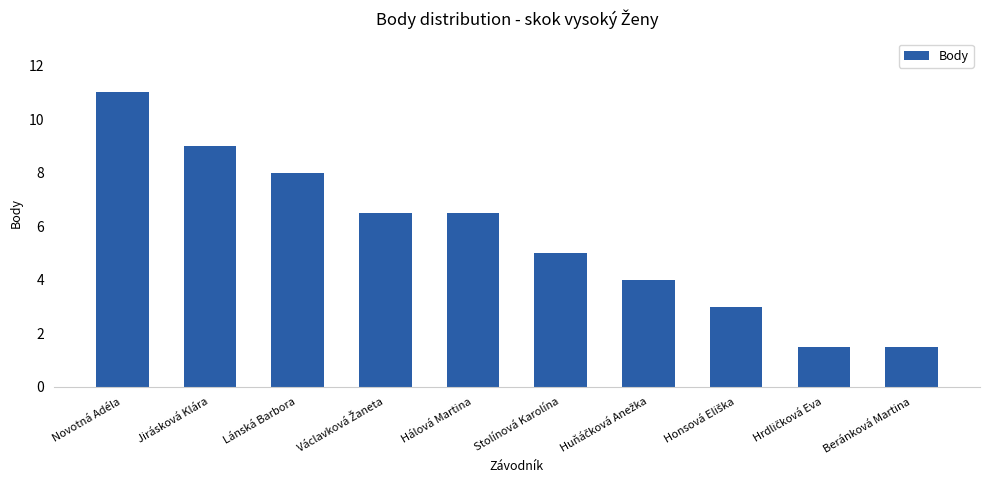

Which category has the highest value across all series?

Novotná Adéla